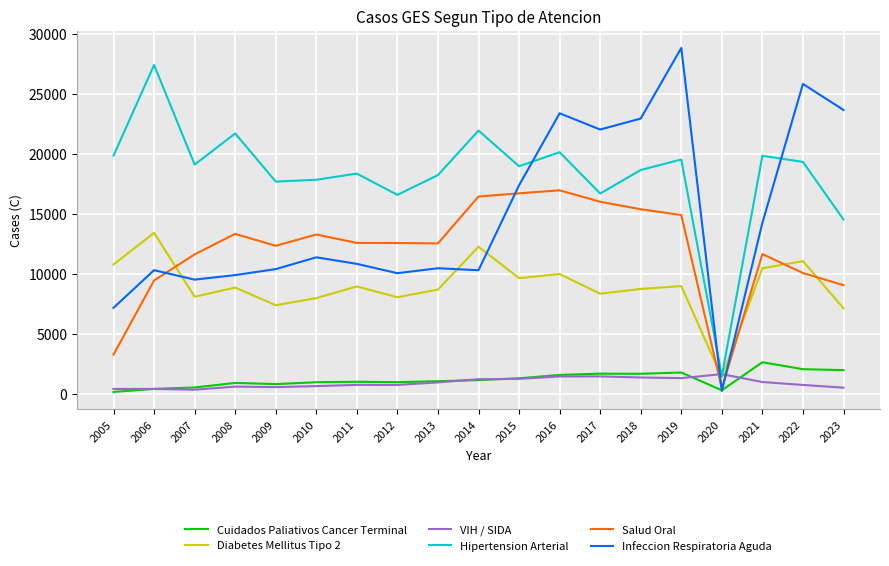

Which category has the highest value across all series?

2019